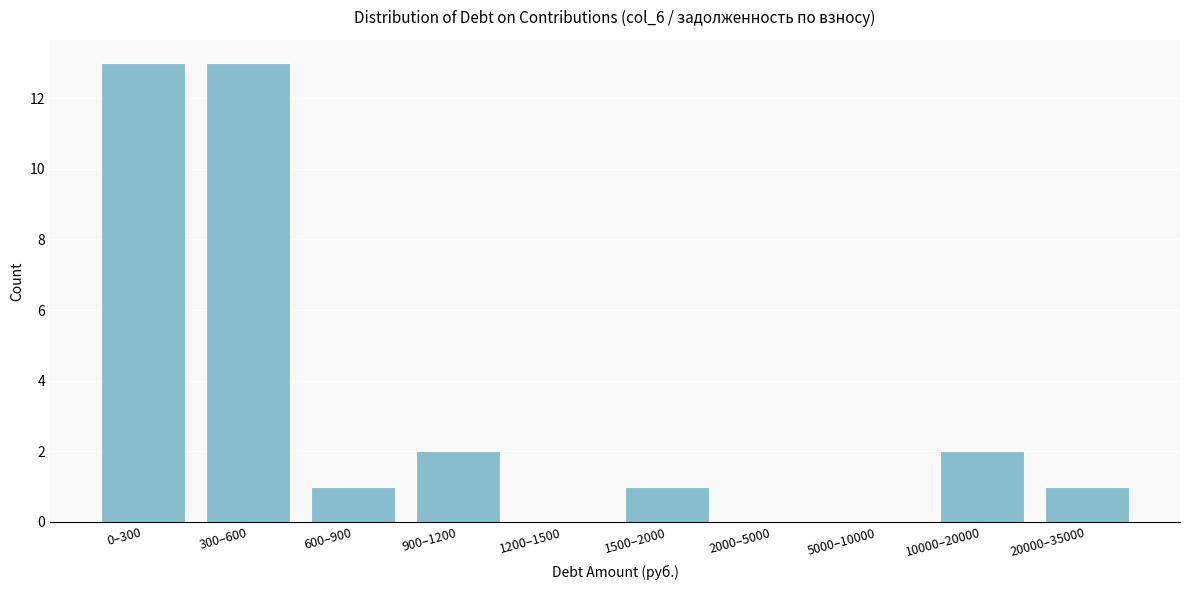

Reading right to left, what are all the values shown in this chart?

20000–35000=1	10000–20000=2	5000–10000=0	2000–5000=0	1500–2000=1	1200–1500=0	900–1200=2	600–900=1	300–600=13	0–300=13